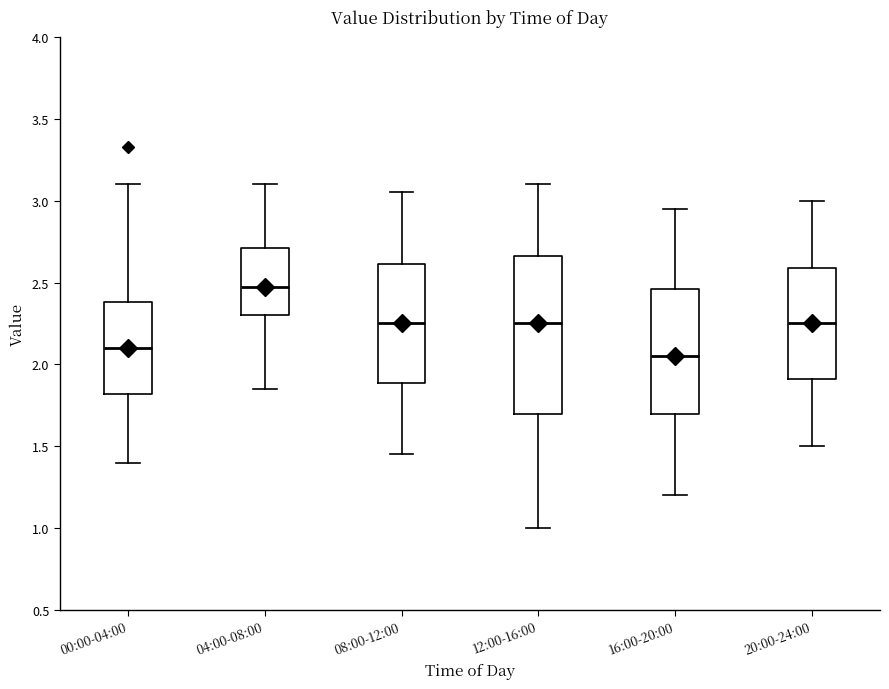

Reading left to right, transcribe this box plot: for each box, give where its median line is, the range the box spans, and where its two whiskers end, as read against the y-axis. The values are not printed on the chart, so give them approximately, as read against the axis.

00:00-04:00: median 2.10, box 1.80 to 2.40, whiskers 1.40 to 3.10
04:00-08:00: median 2.50, box 2.30 to 2.70, whiskers 1.85 to 3.10
08:00-12:00: median 2.25, box 1.90 to 2.60, whiskers 1.45 to 3.05
12:00-16:00: median 2.25, box 1.70 to 2.65, whiskers 1.00 to 3.10
16:00-20:00: median 2.05, box 1.70 to 2.45, whiskers 1.20 to 2.95
20:00-24:00: median 2.25, box 1.90 to 2.60, whiskers 1.50 to 3.00